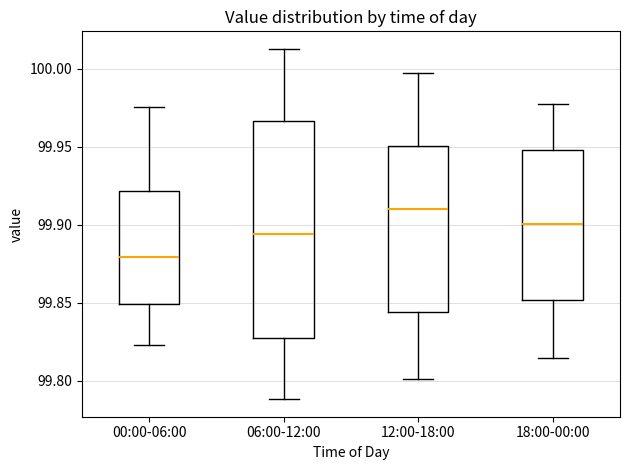

Where does the upper whisker of the box for 00:00-06:00 end on the y-axis? The values are not printed on the chart, so give them approximately, as read against the axis.

99.975